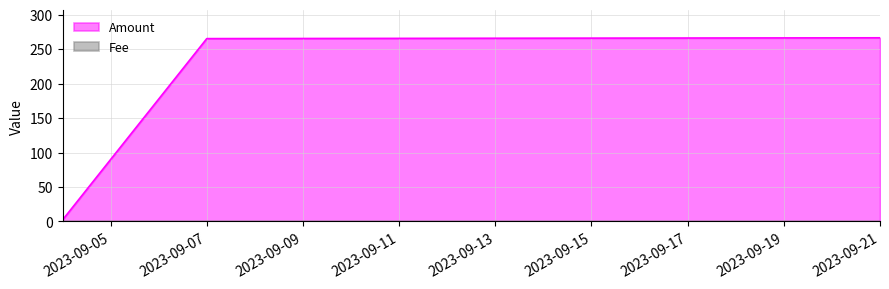

Does the chart have visible grid lines?

Yes